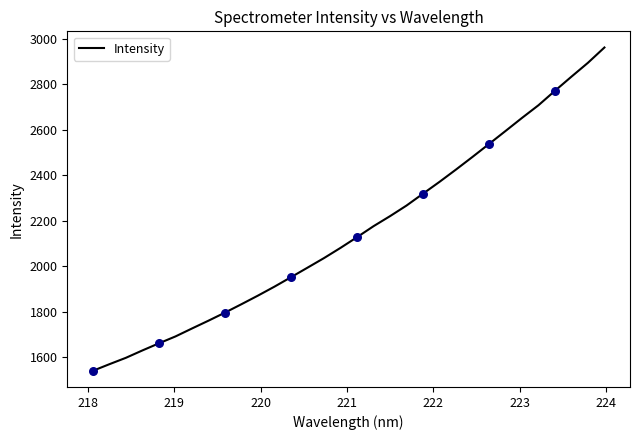

What is the difference between the maximum and minimum values?

1422.8